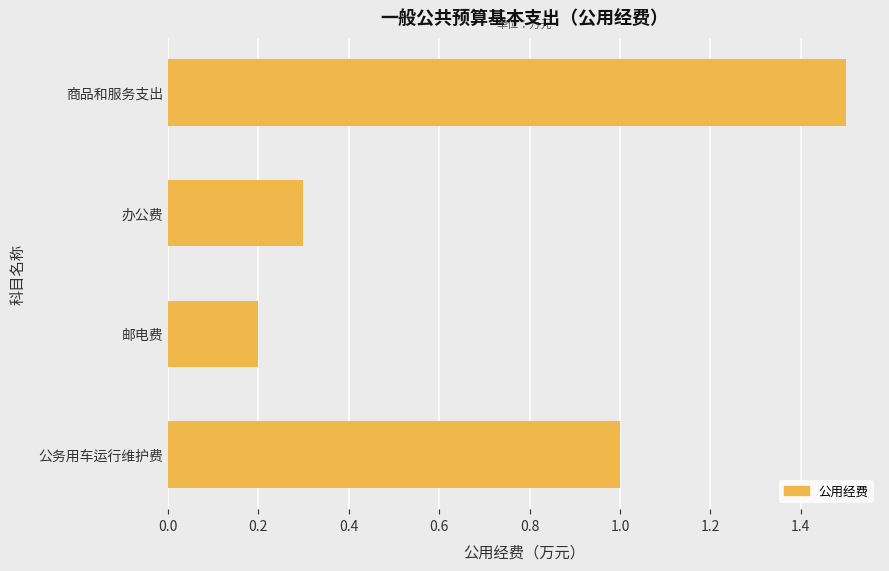

What is the sum of all values?

3.0